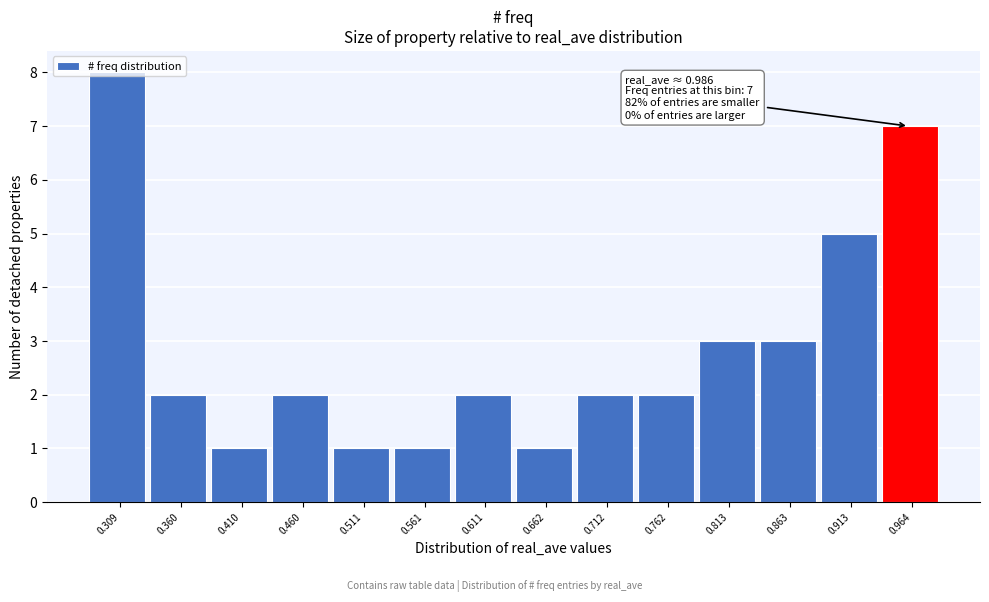

What is the sum of all values?

40